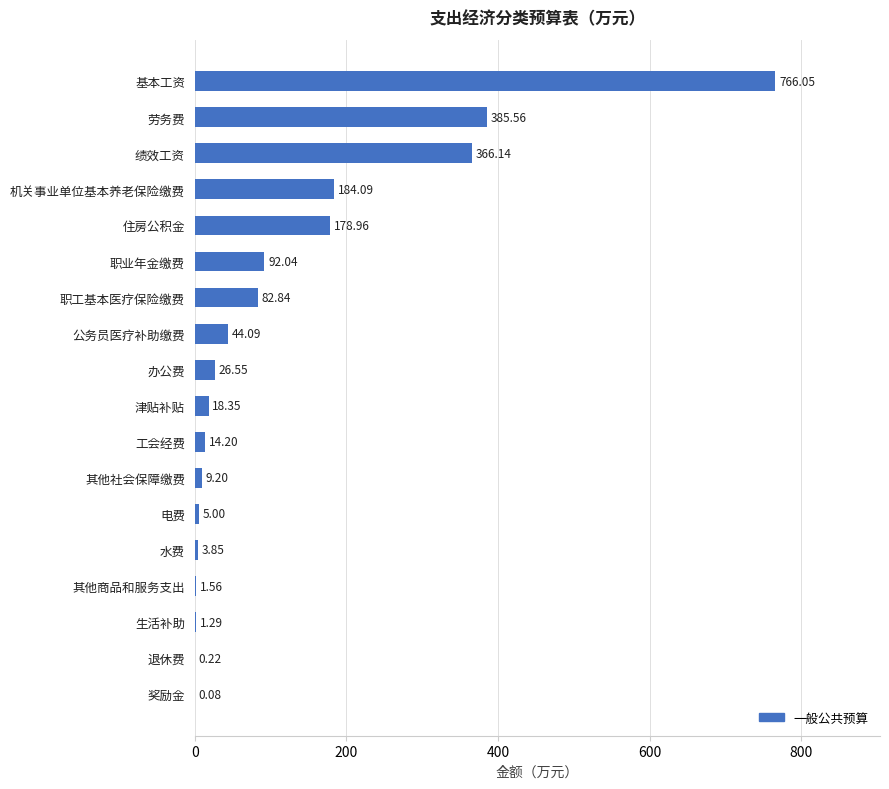

At which label is the value closest to 383?

劳务费